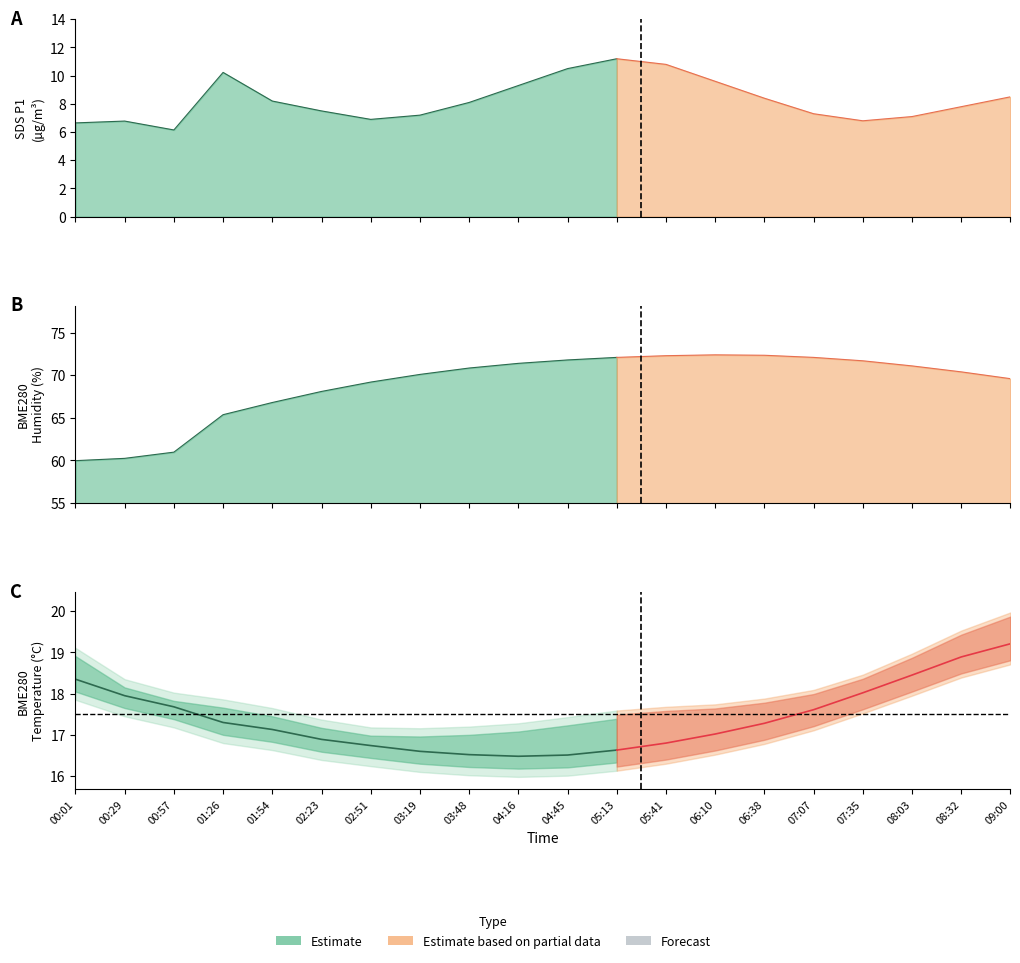

What value does the SDS_P1 series have at 00:01?

6.7